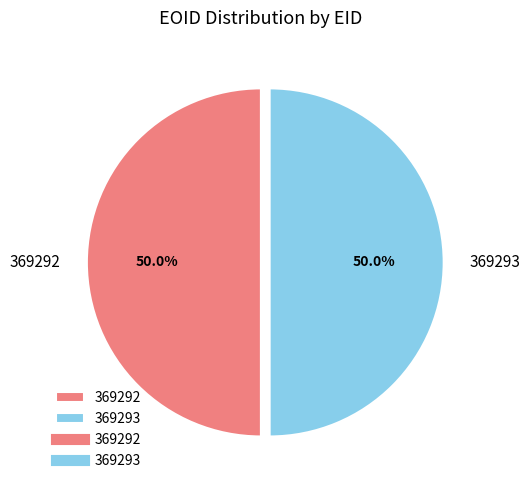

True or false: 369293 accounts for 50% of the total.

True